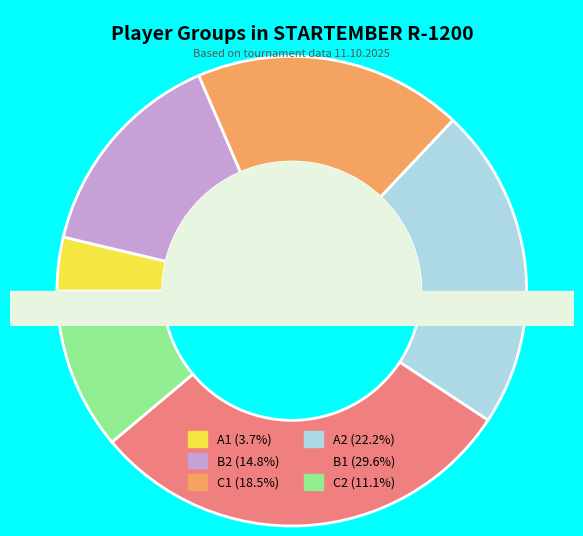

How many segments does this pie chart have?

6